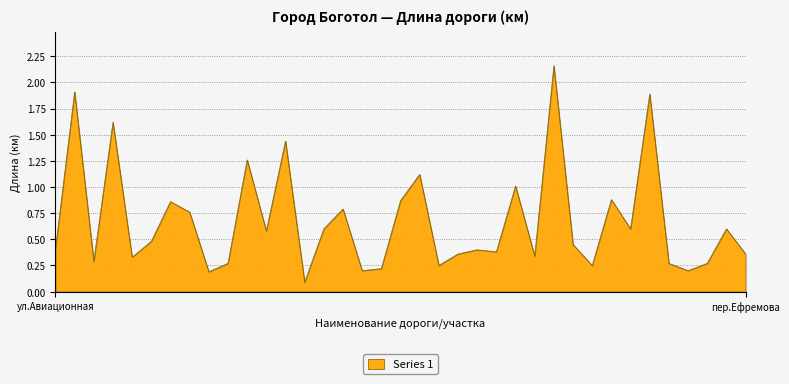

What is the difference between the maximum and minimum values?

2.1